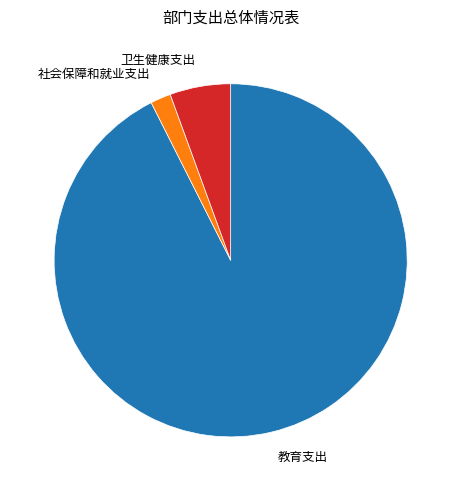

Does any single category account for the majority?

Yes